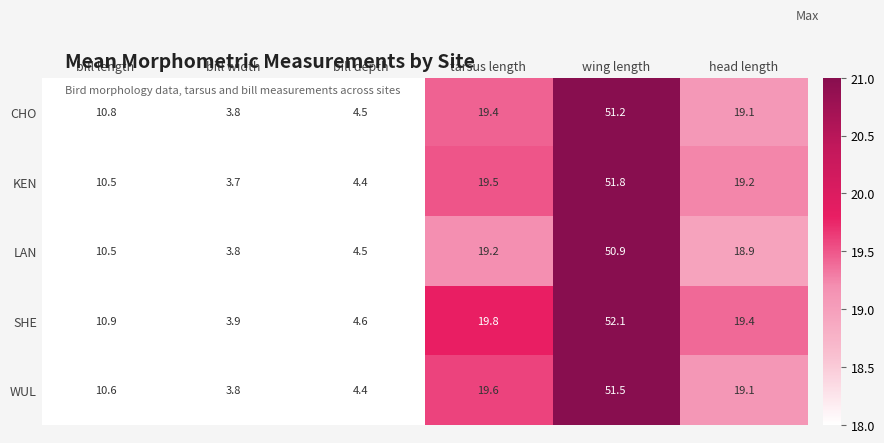

Between wing length and head length, which series saw the biggest shift?

SHE